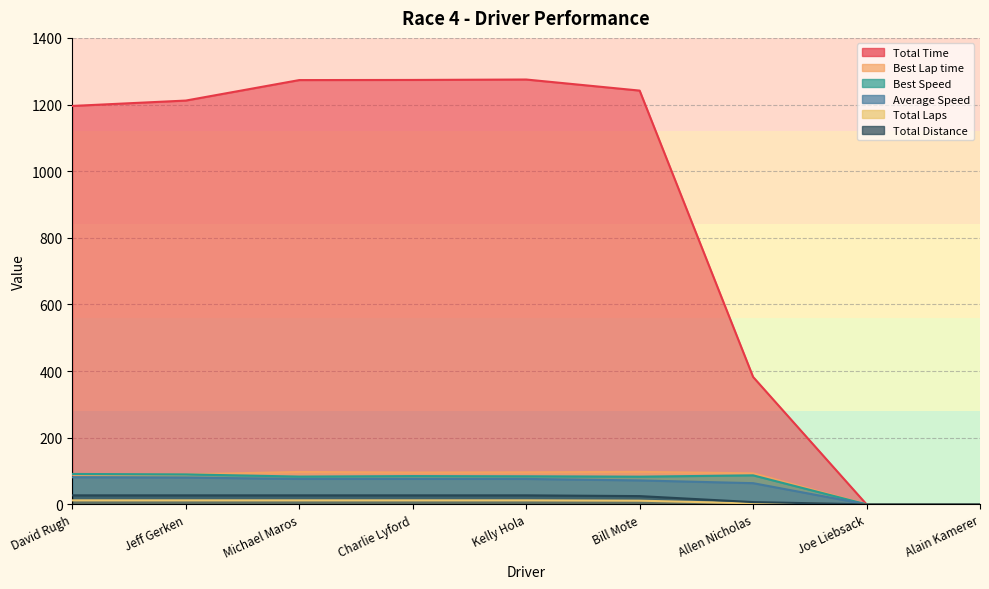

True or false: Average Speed and Total Time cross at least once.

False